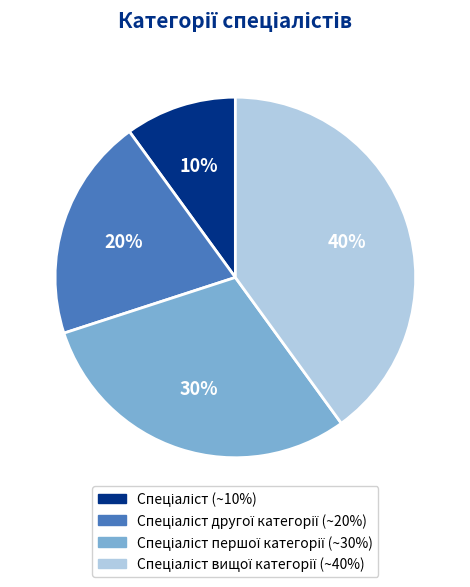

To the nearest percent, what is the average slice percentage?

25%